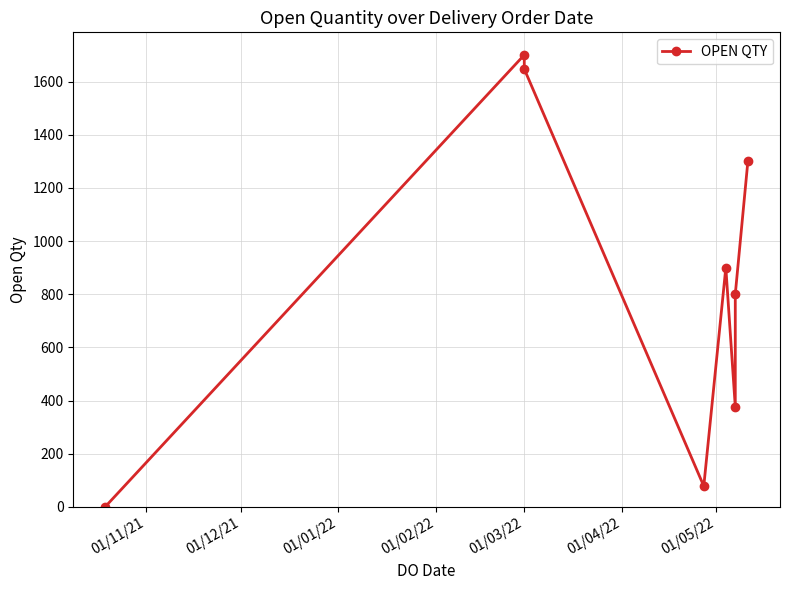

Which has a higher value, 01/01/22 or 01/05/22?

01/01/22